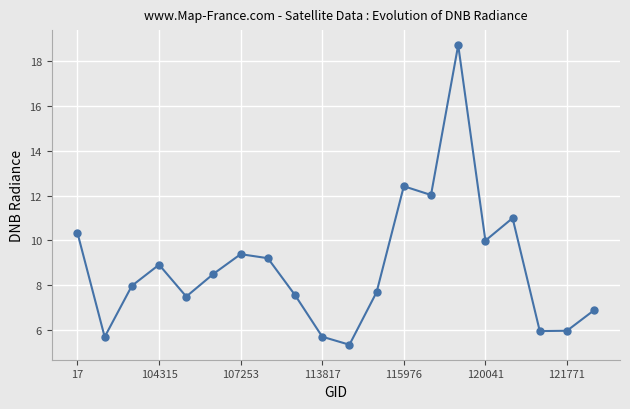

Reading left to right, what are all the values shown in this chart?

10.3	5.7	8.0	8.9	7.5	8.5	9.4	9.2	7.6	5.7	5.4	7.7	12.4	12.0	18.7	10.0	11.0	6.0	6.0	6.9